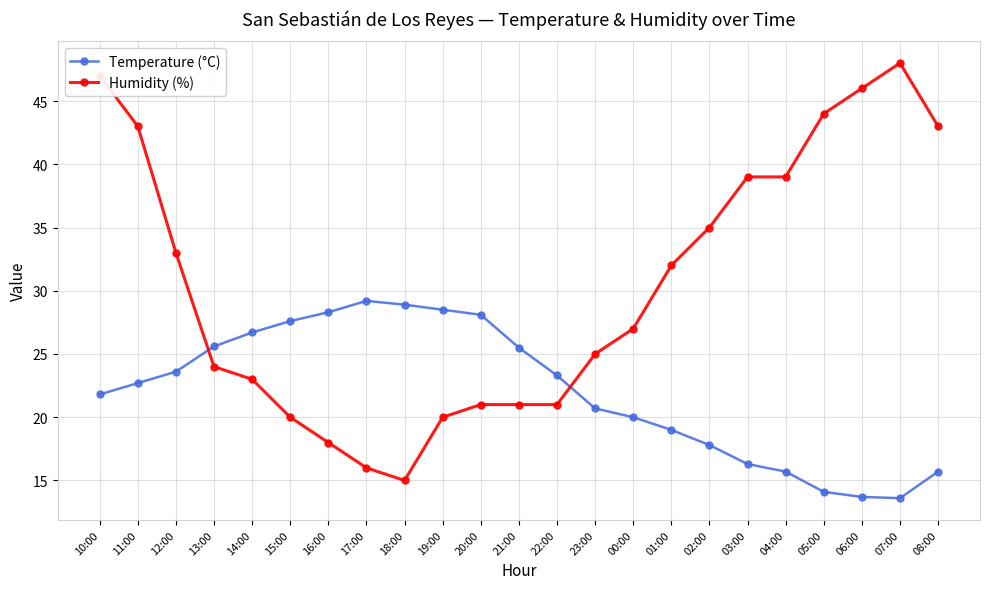

What is the spread (max minus min) of values at 06:00?

32.3